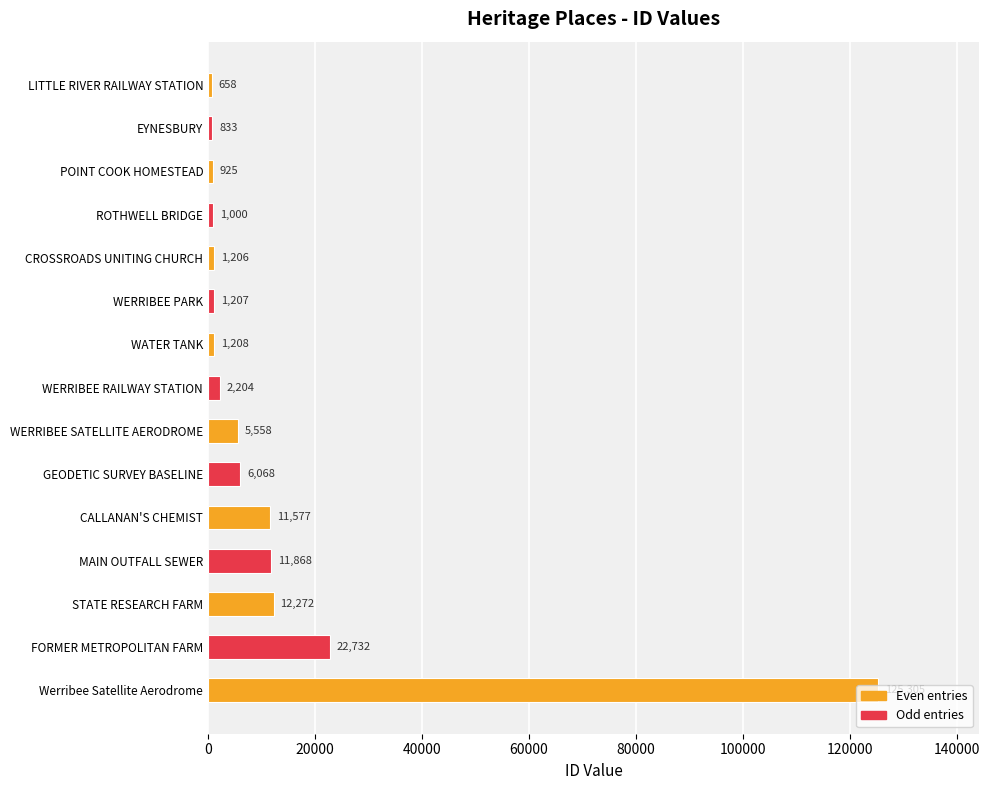

Which has a higher value, WERRIBEE RAILWAY STATION or POINT COOK HOMESTEAD?

WERRIBEE RAILWAY STATION